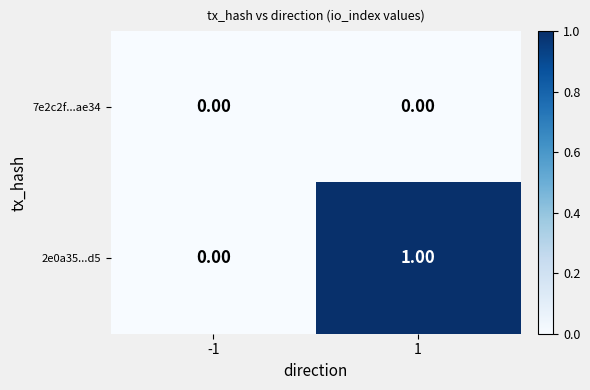

List the series in order of their overall mean, lowest first.

7e2c2f...ae34, 2e0a35...d5